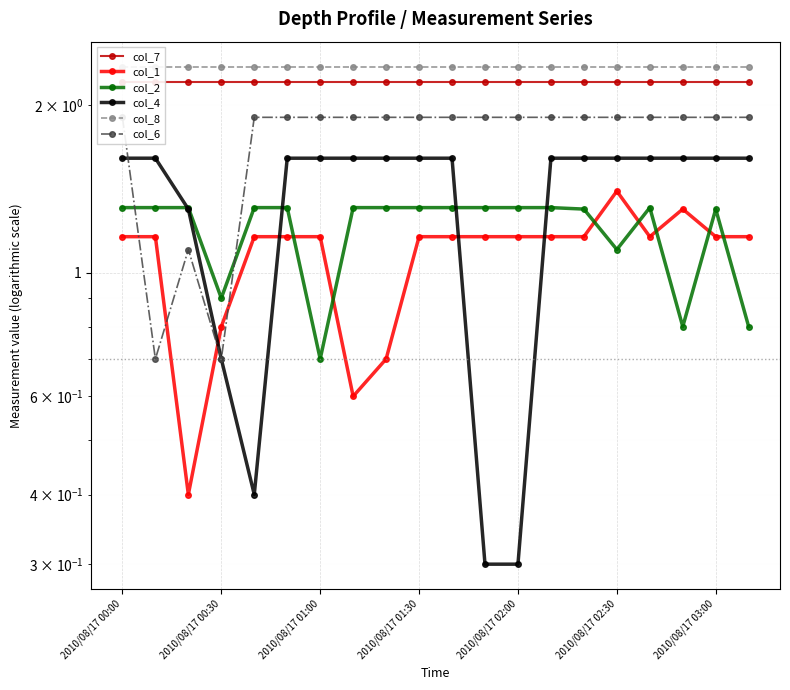

What is the sum of the col_7 values at 8 and 18?

4.4